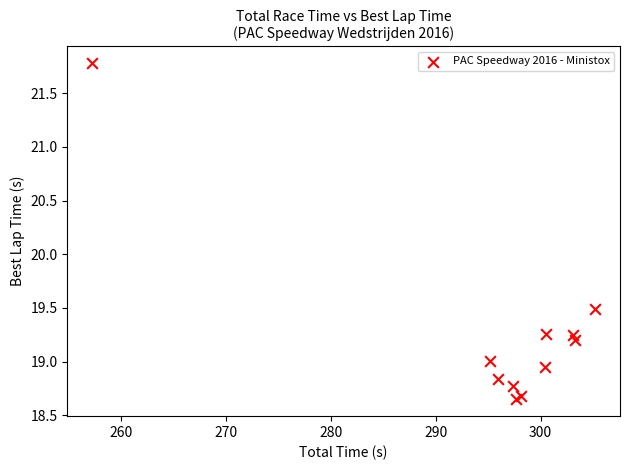

What Y value in the scatter plot is closest to 20?

19.5